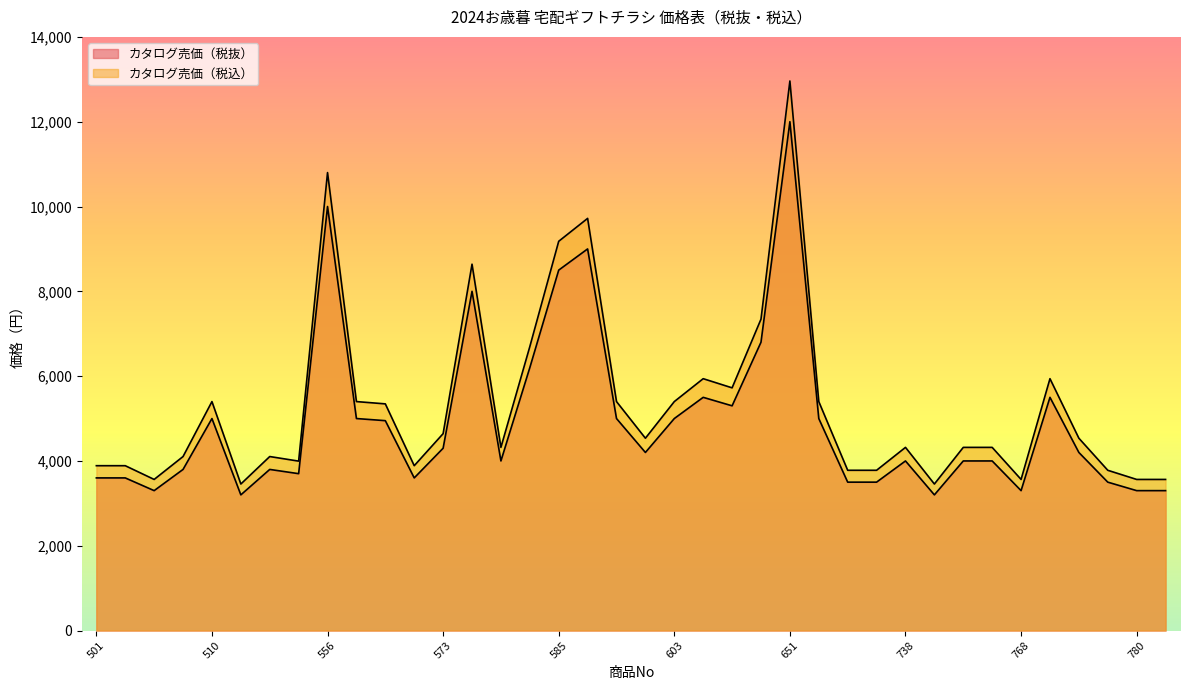

Where is the first local minimum for カタログ売価（税込）?

505